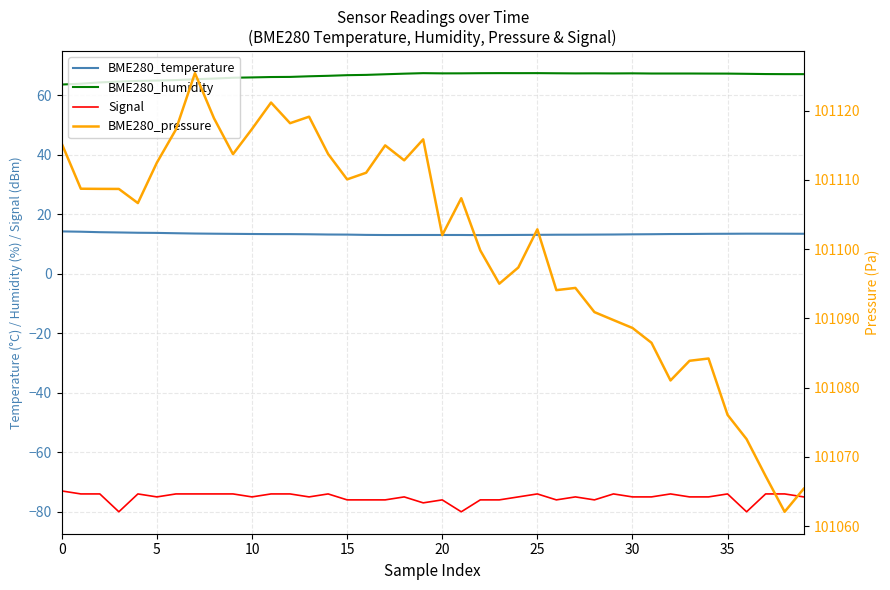

Is it true that BME280_humidity equals 63.5 at 0?

True